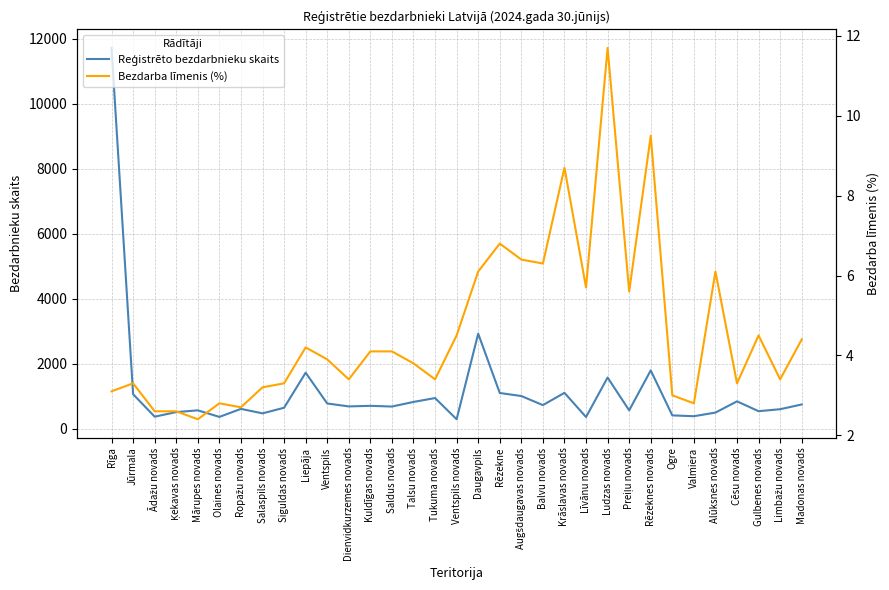

What is the difference between the Bezdarba līmenis (%) values at Siguldas novads and Limbažu novads?

0.1